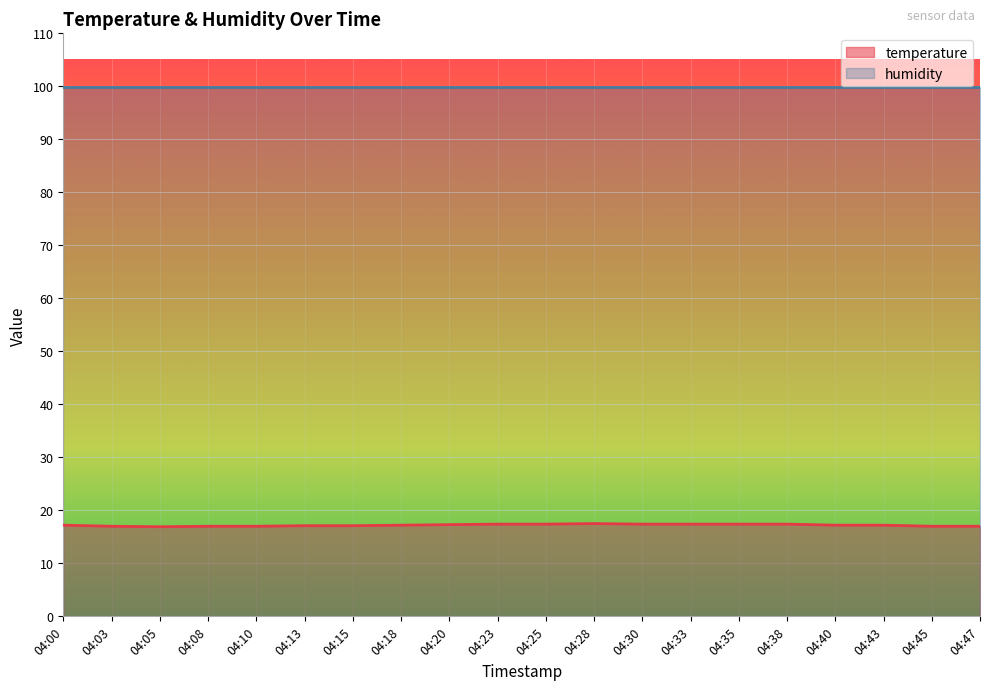

Approximately how many times larger is the value at 04:35 compared to 04:47?

1.0